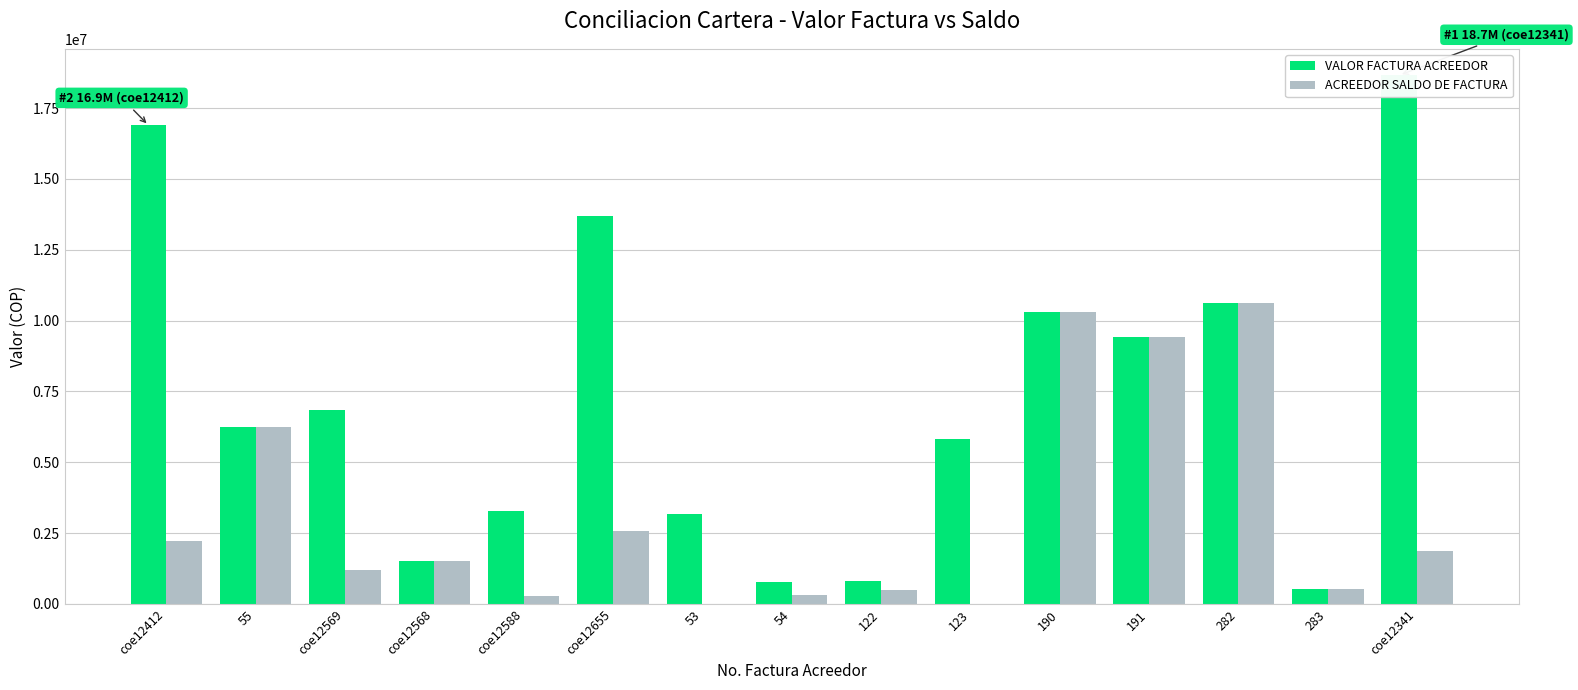

Rank the series at coe12655 from lowest to highest value.

ACREEDOR SALDO DE FACTURA, VALOR FACTURA ACREEDOR